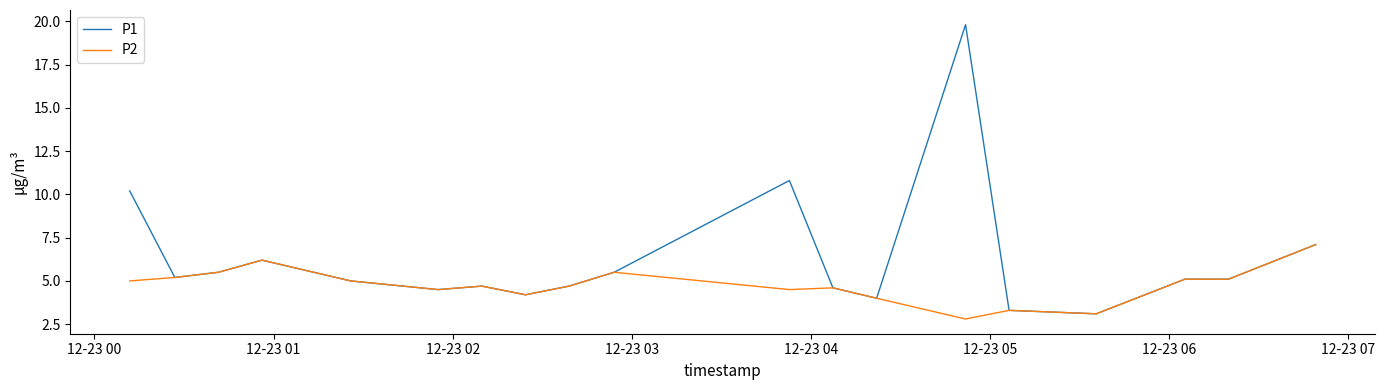

How many lines are shown in the chart?

2